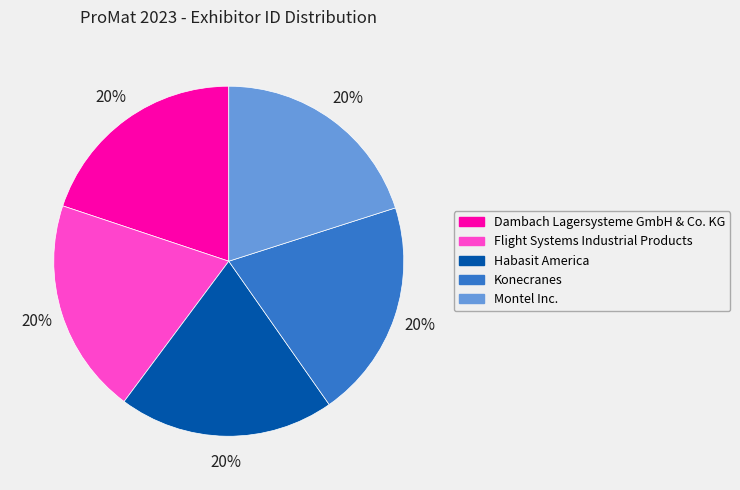

How many segments does this pie chart have?

5